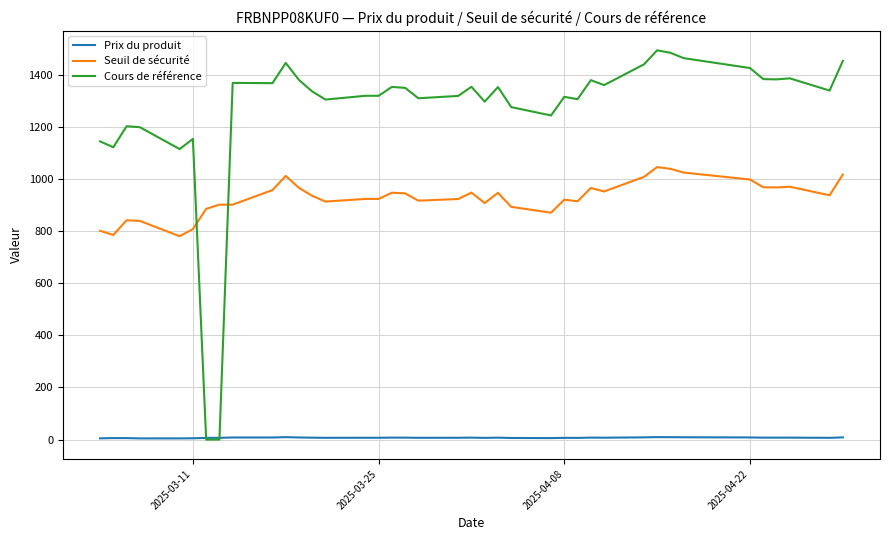

How many lines are shown in the chart?

3